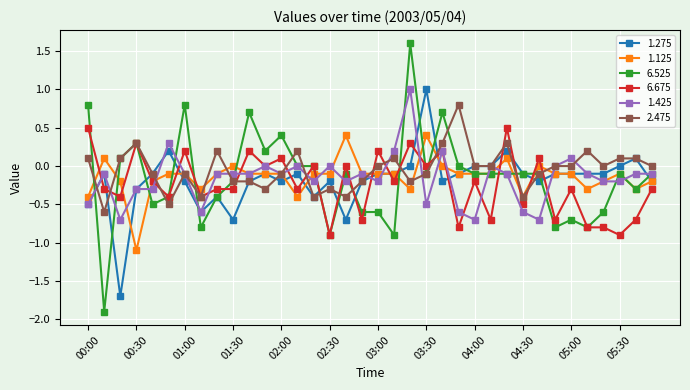

True or false: 1.125 and 1.425 intersect in this chart.

True